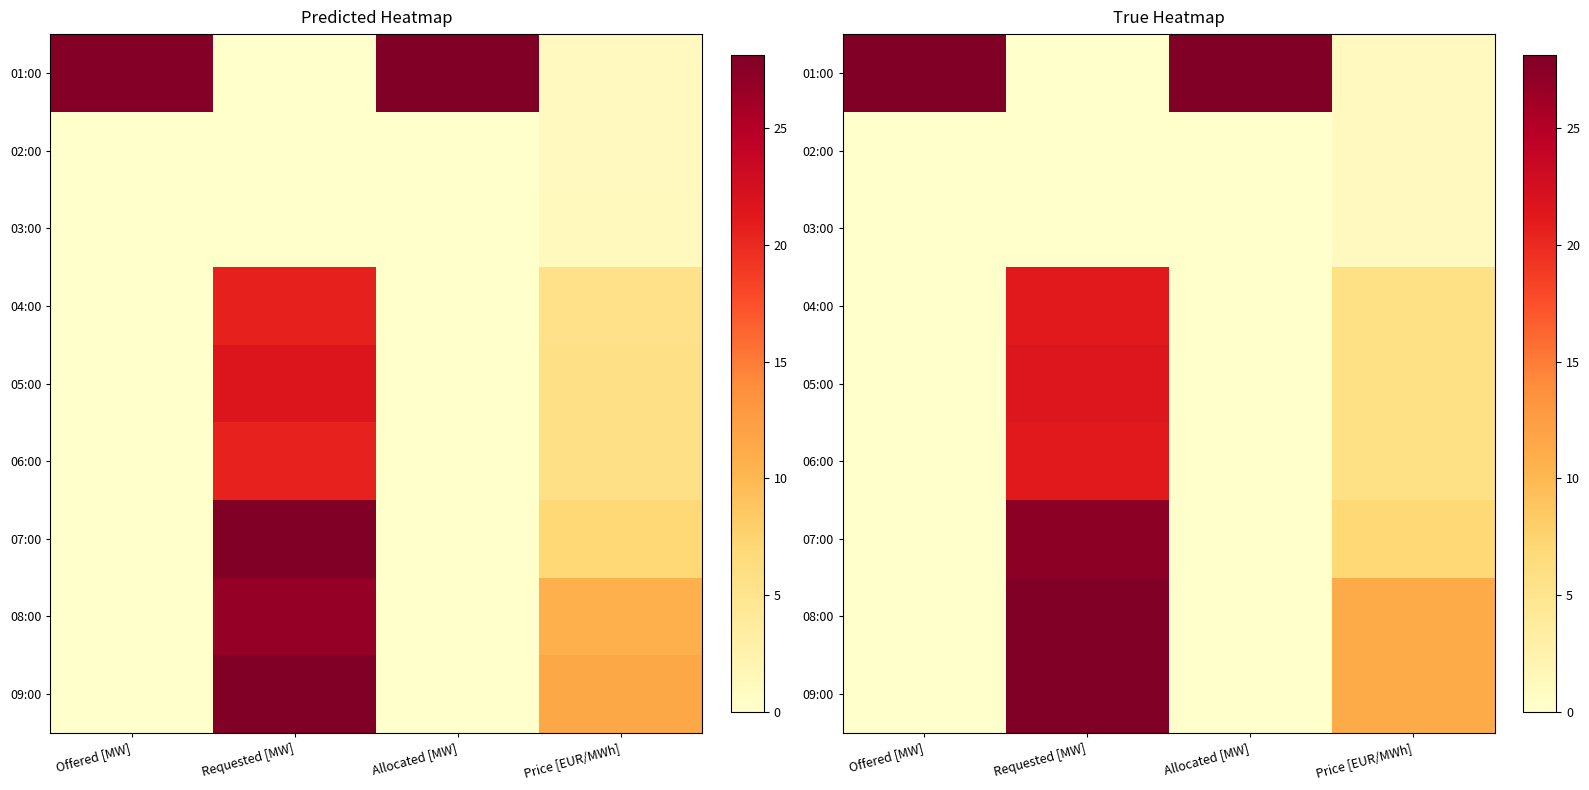

How many data points in 05:00 are above 0?

2